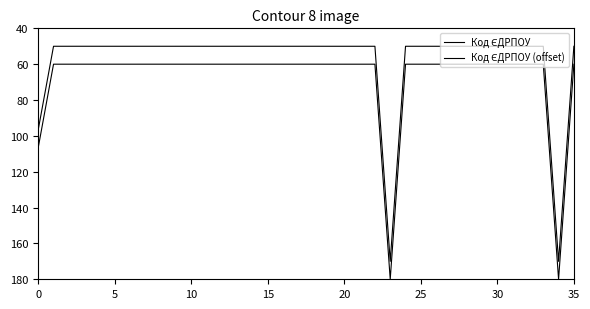

At how many categories does at least one series exceed 113?

2